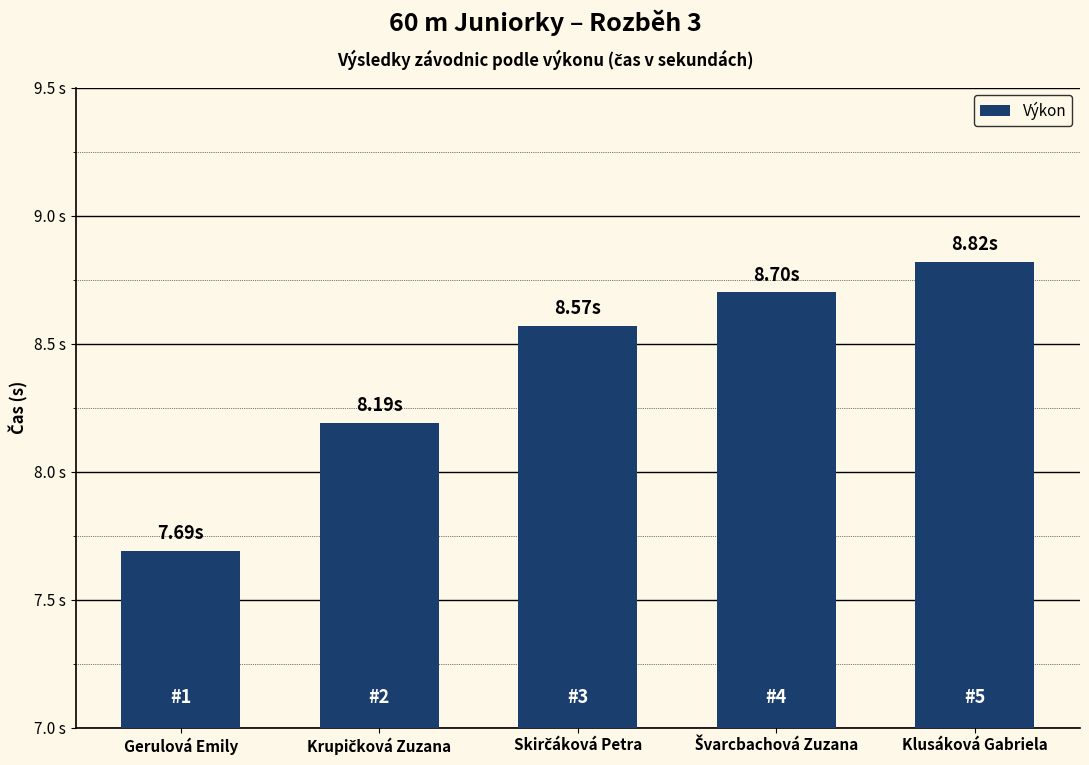

Does the chart contain any negative values?

No